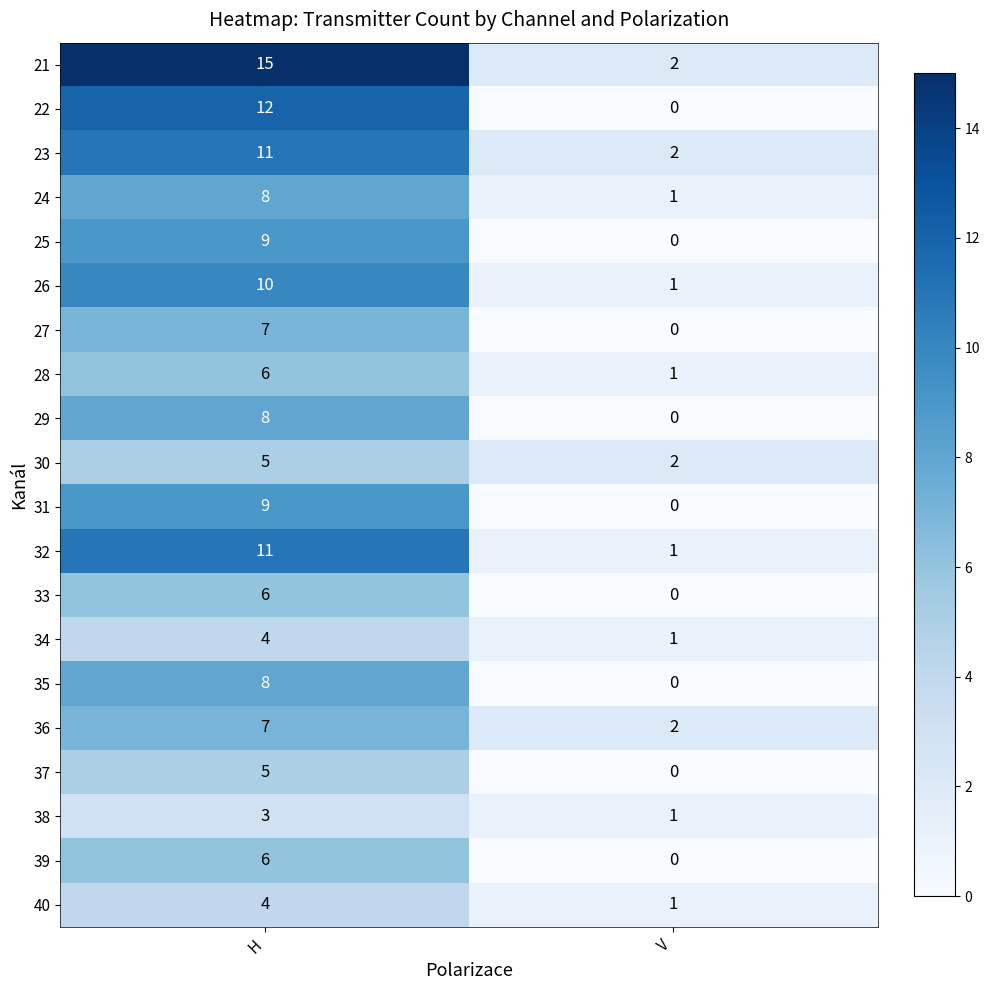

Which category has the highest value across all series?

H